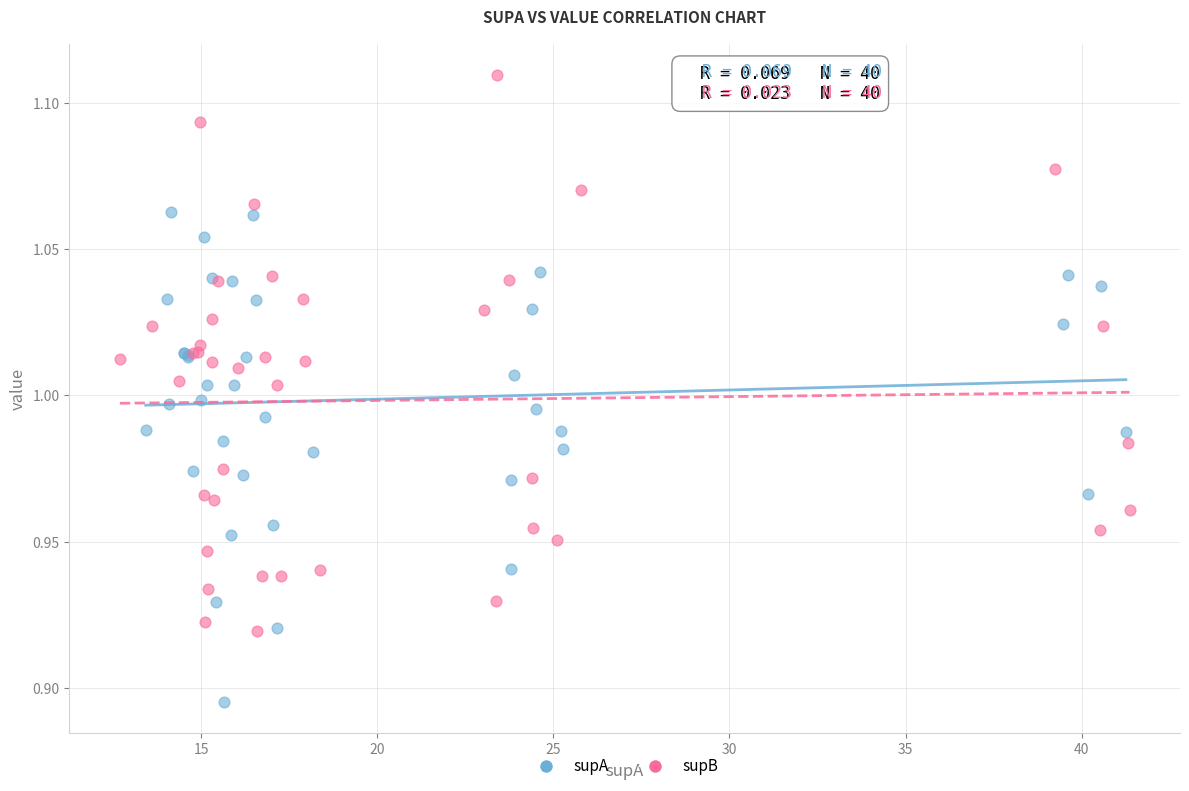

Which series contains the highest Y value?

supB